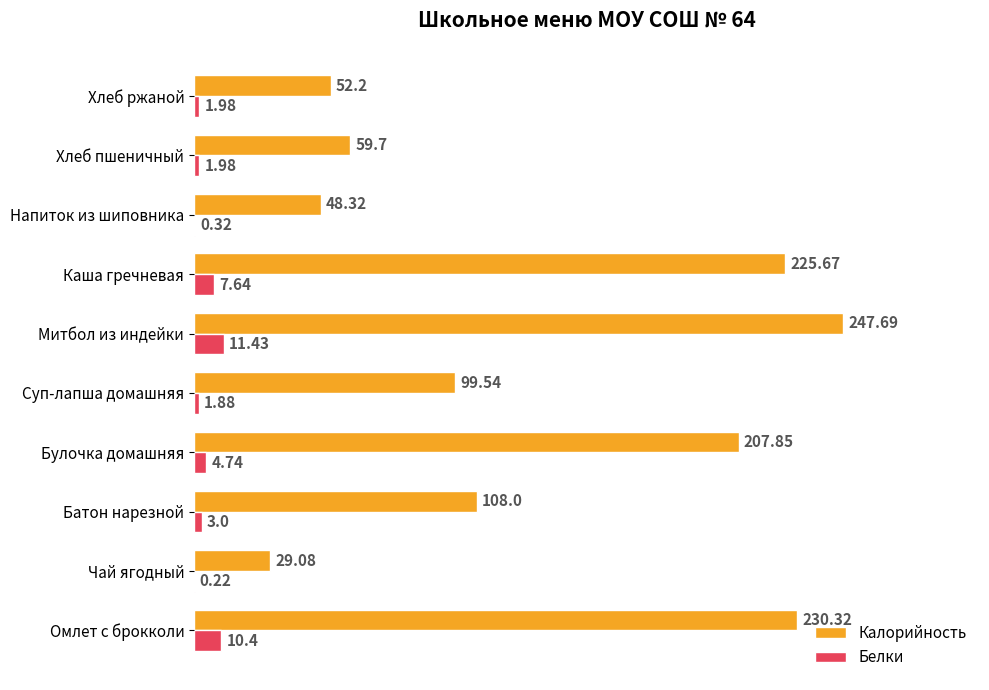

What are all the series names shown in the legend?

Калорийность, Белки